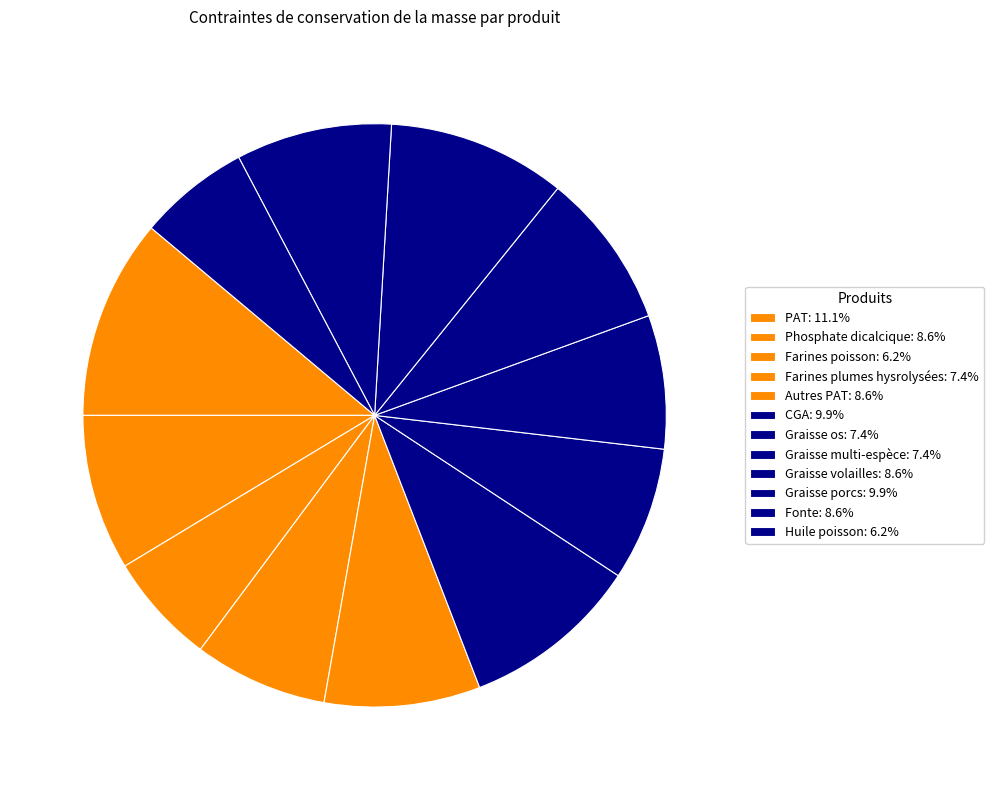

True or false: Graisse os accounts for 7% of the total.

True